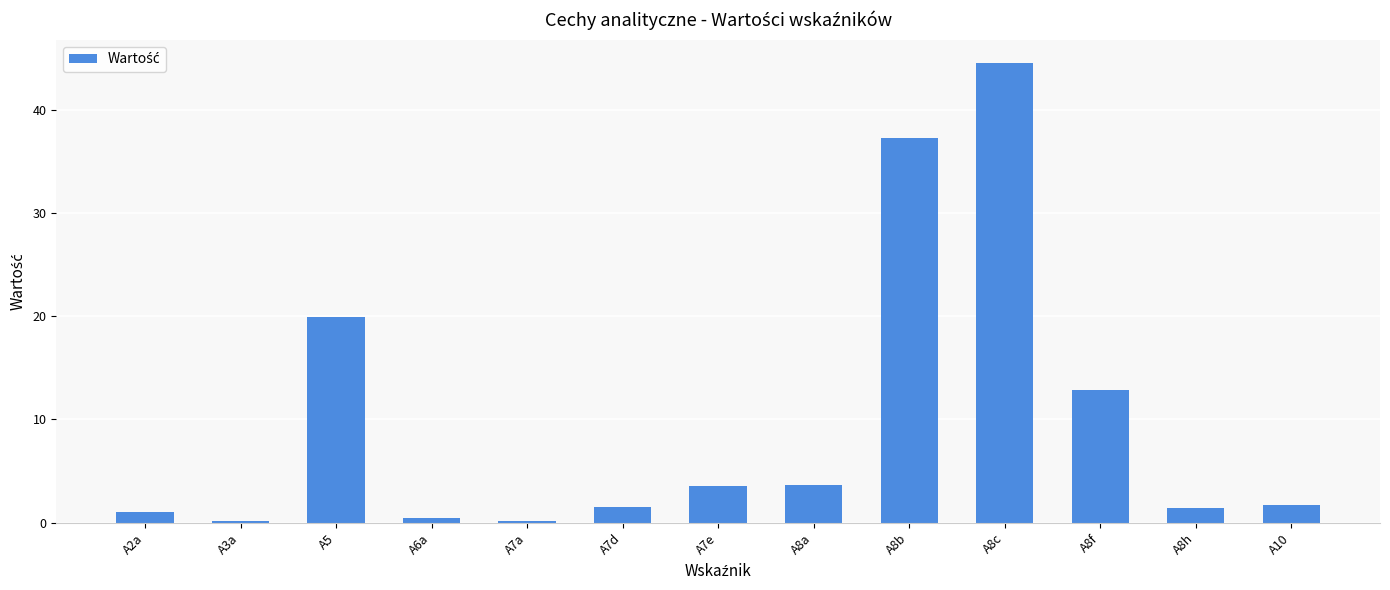

What is the change in value from A8a to A8c?

+40.9